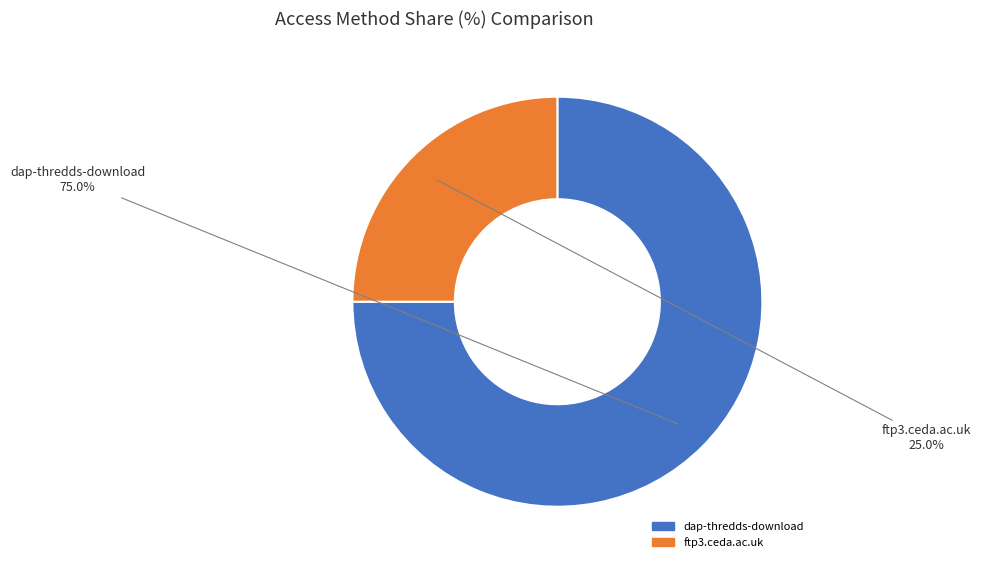

Rank the categories by value from lowest to highest.

ftp3.ceda.ac.uk, dap-thredds-download